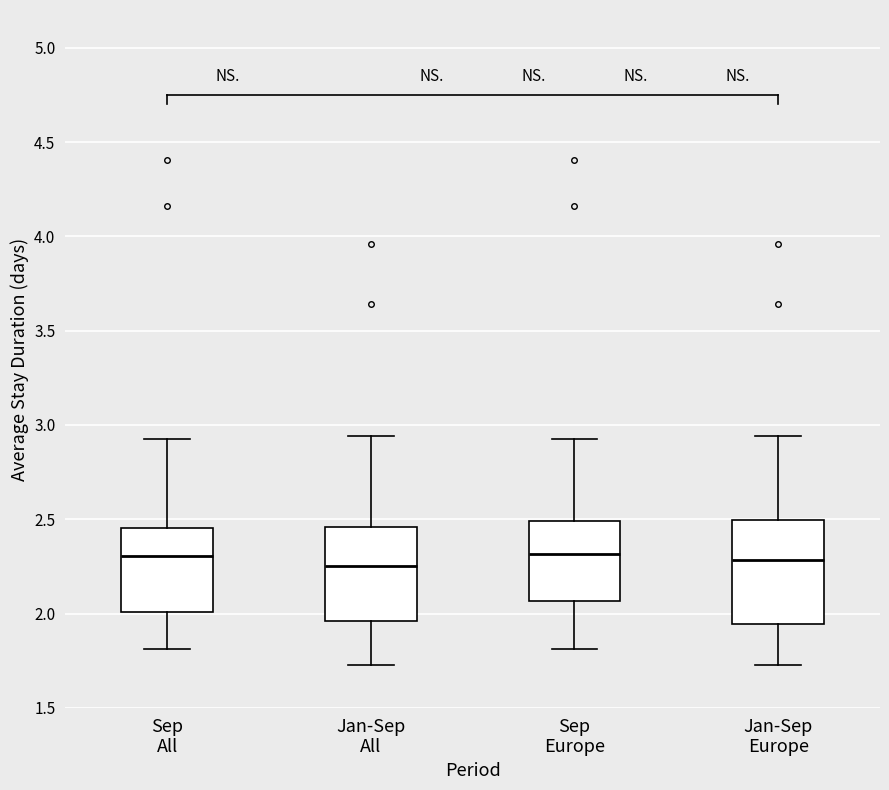

Reading left to right, transcribe this box plot: for each box, give where its median line is, the range the box spans, and where its two whiskers end, as read against the y-axis. The values are not printed on the chart, so give them approximately, as read against the axis.

Sep All: median 2.30, box 2.00 to 2.45, whiskers 1.80 to 2.90
Jan-Sep All: median 2.25, box 1.95 to 2.45, whiskers 1.75 to 2.95
Sep Europe: median 2.30, box 2.05 to 2.50, whiskers 1.80 to 2.90
Jan-Sep Europe: median 2.30, box 1.95 to 2.50, whiskers 1.75 to 2.95